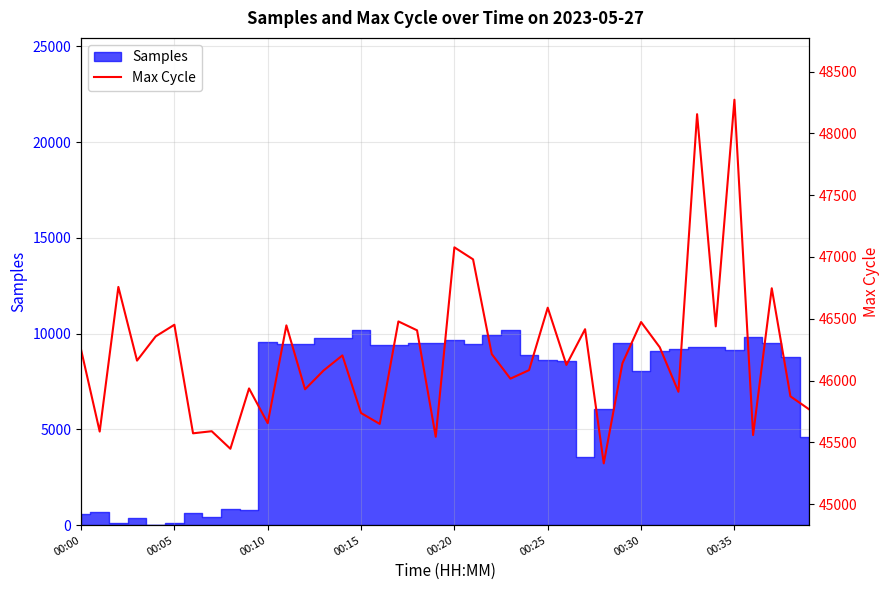

List the labels in order of value, smallest first.

28, 8, 19, 36, 00:30, 00:05, 00:35, 16, 10, 15, 39, 38, 32, 12, 9, 23, 13, 24, 26, 29, 00:15, 14, 22, 00:00, 31, 00:20, 18, 27, 34, 11, 00:25, 30, 17, 25, 37, 00:10, 21, 20, 33, 35